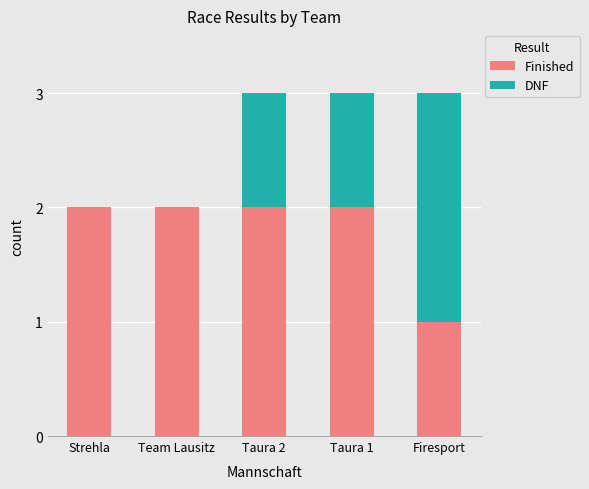

Reading left to right, what are the values for Finished?

Strehla=2	Team Lausitz=2	Taura 2=2	Taura 1=2	Firesport=1